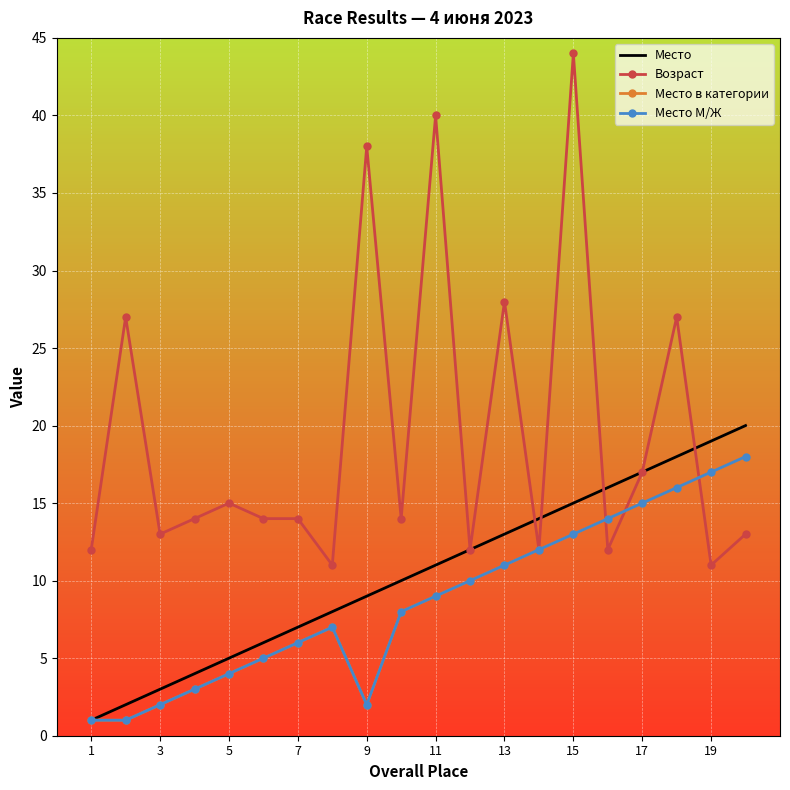

How many lines are shown in the chart?

4